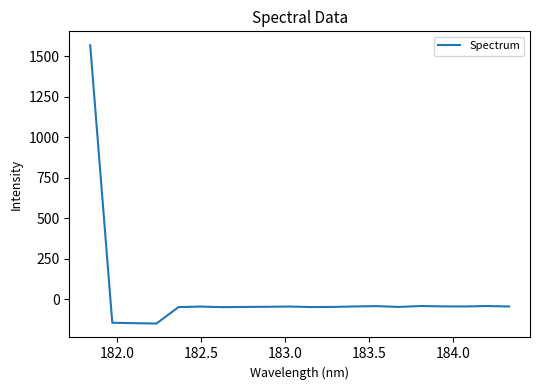

What is the minimum value shown in the chart?

-151.2